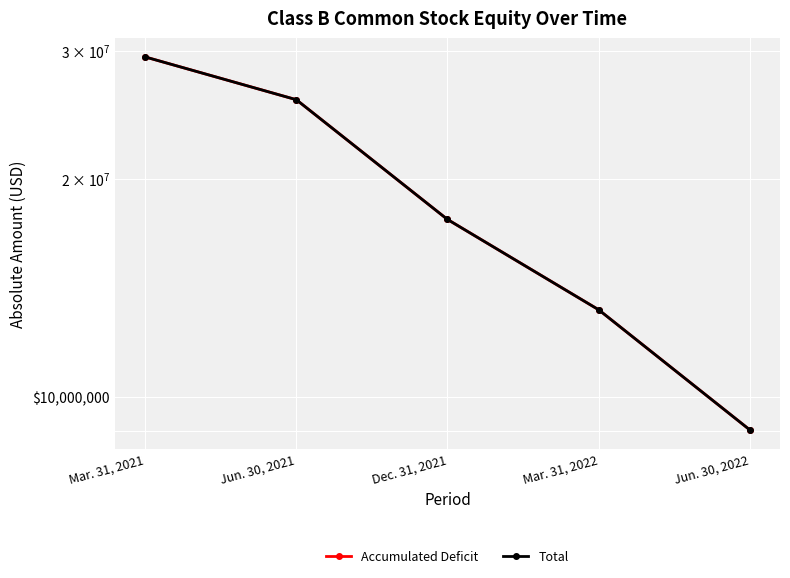

Reading left to right, what are all the values shown in this chart?

Accumulated Deficit: 29409406	25682388	17572065	13199048	9020154
Total: 29408831	25681837	17571514	13198497	9019603